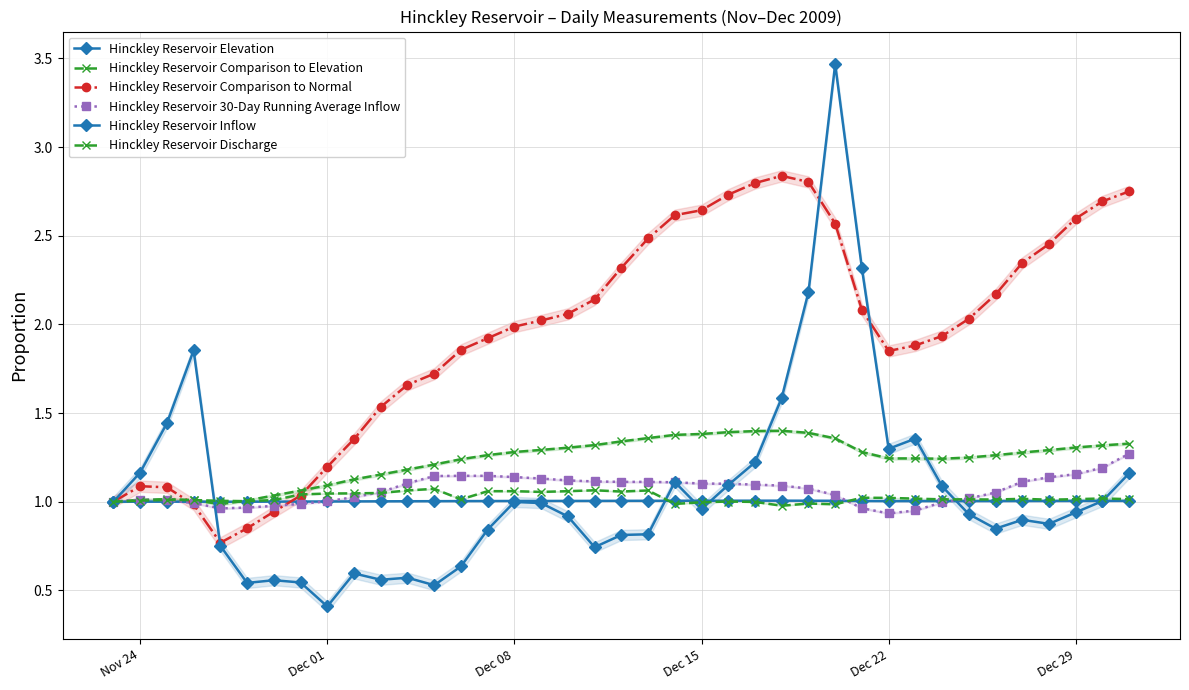

In Hinckley Reservoir Comparison to Elevation, how many points are lower than both neighbors (excluding endpoints)?

2